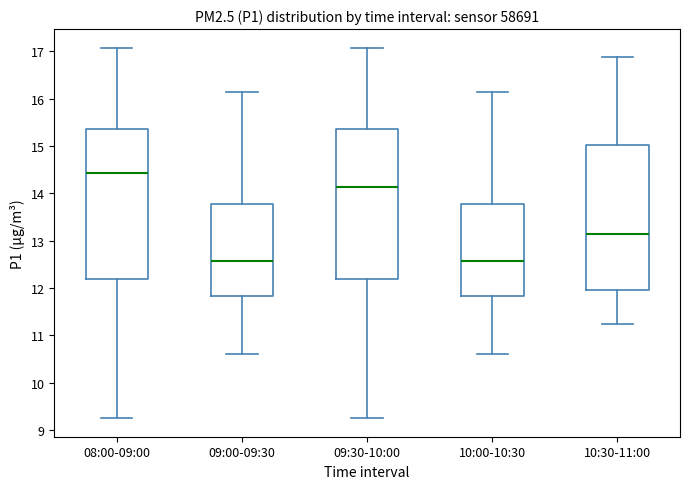

Reading left to right, read every box against the y-axis: the position of its median line, the range the box covers, and the ends of its whiskers. The values are not printed on the chart, so give them approximately, as read against the axis.

08:00-09:00: median 14.4, box 12.2 to 15.4, whiskers 9.3 to 17.1
09:00-09:30: median 12.6, box 11.8 to 13.8, whiskers 10.6 to 16.2
09:30-10:00: median 14.1, box 12.2 to 15.4, whiskers 9.3 to 17.1
10:00-10:30: median 12.6, box 11.8 to 13.8, whiskers 10.6 to 16.2
10:30-11:00: median 13.1, box 12.0 to 15.0, whiskers 11.3 to 16.9